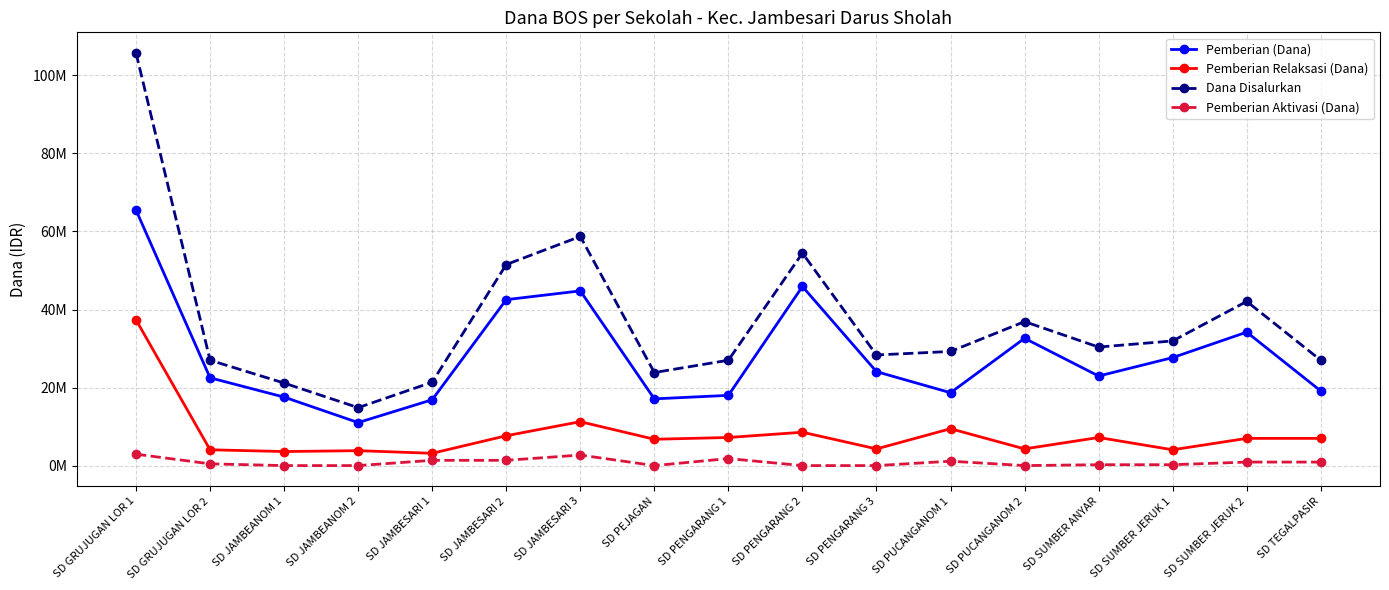

What is the label of the 15th point from the left?

SD SUMBER JERUK 1